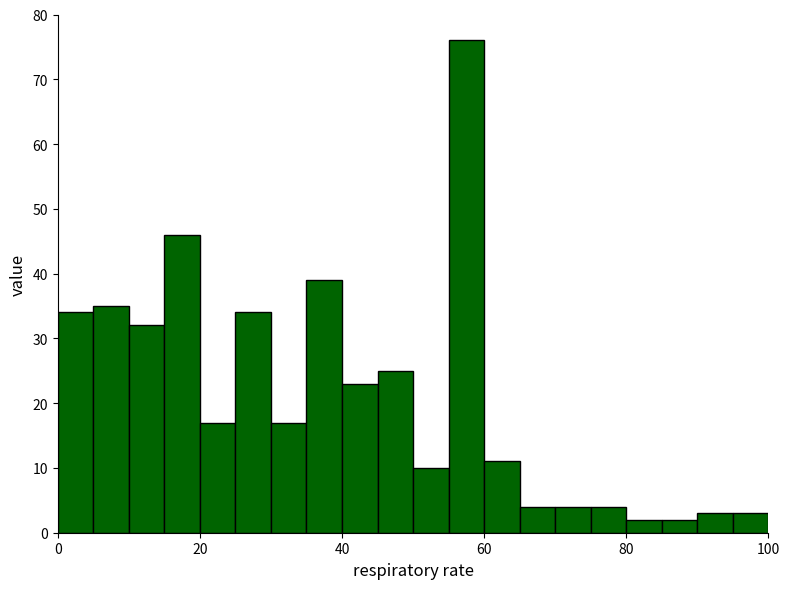

Read against the x-axis, roughly where is the centre of the tallest bar?

58